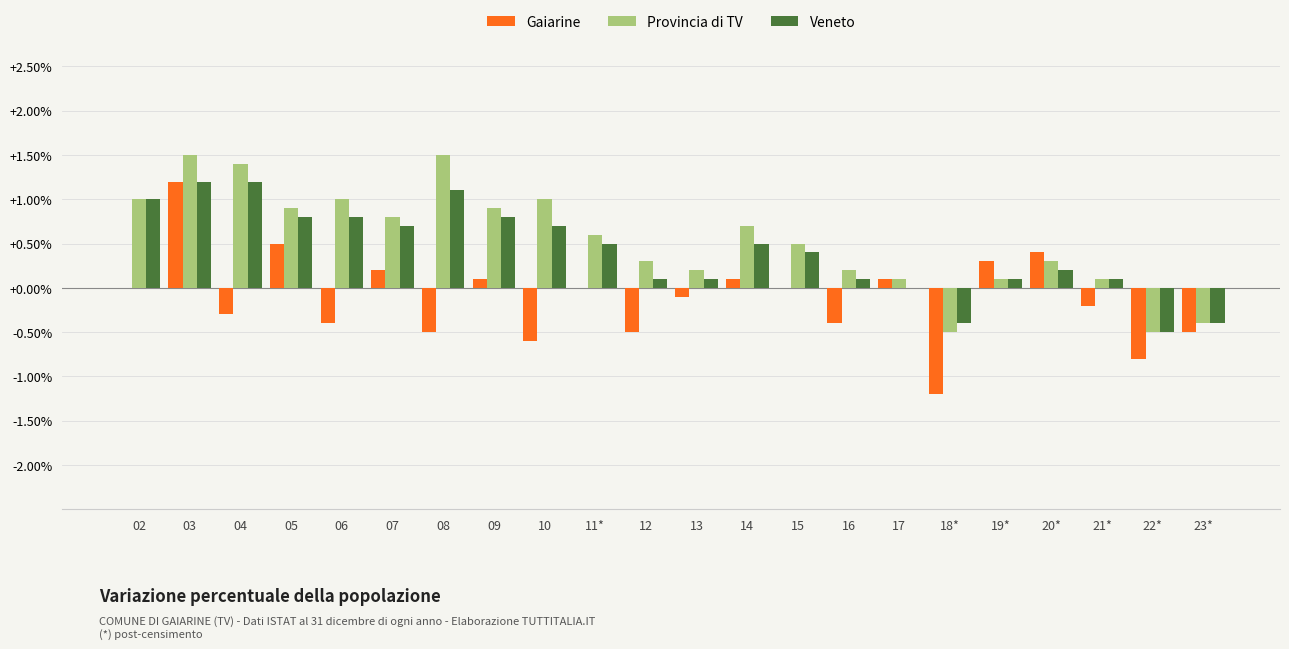

What is the total value across all series at 07?

1.7